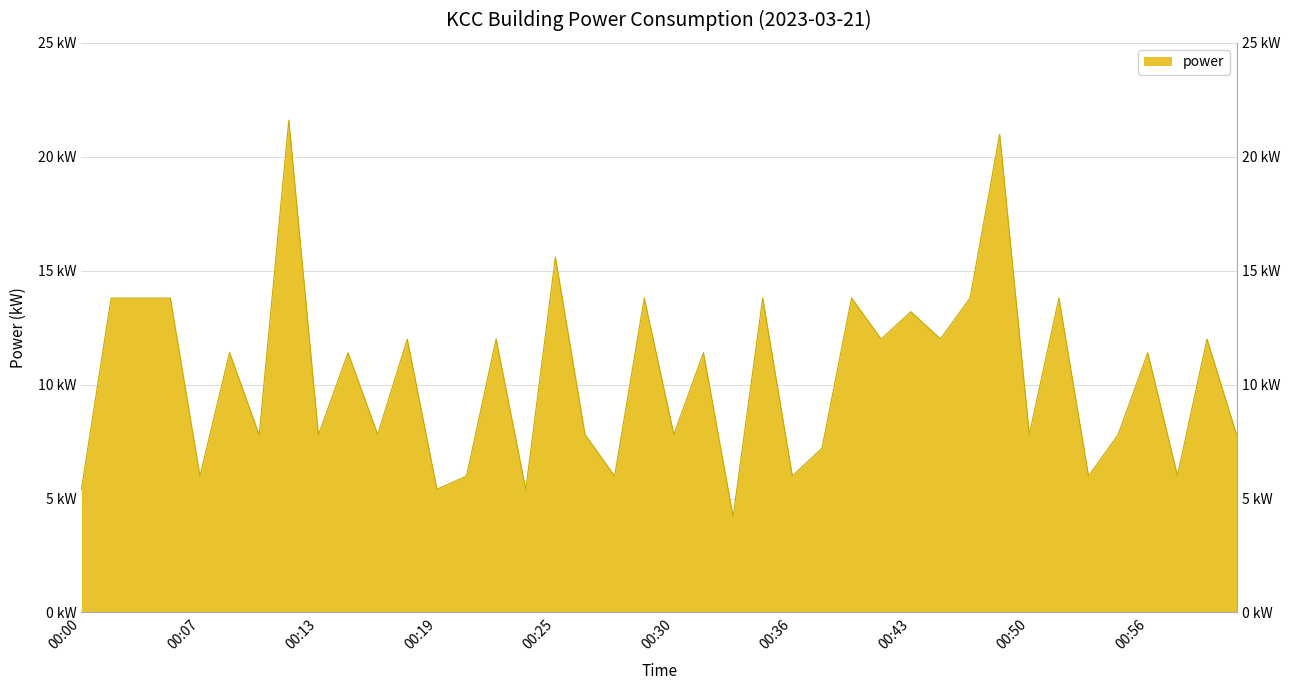

Rank the categories by value from lowest to highest.

00:33, 00:23, 00:00, 00:19, 00:07, 00:20, 00:27, 00:36, 00:53, 00:57, 00:37, 00:10, 00:13, 01:00, 00:16, 00:26, 00:30, 00:50, 00:54, 00:15, 00:32, 00:56, 00:09, 00:18, 00:41, 00:59, 00:22, 00:45, 00:43, 00:02, 00:04, 00:06, 00:29, 00:35, 00:39, 00:47, 00:52, 00:25, 00:49, 00:12